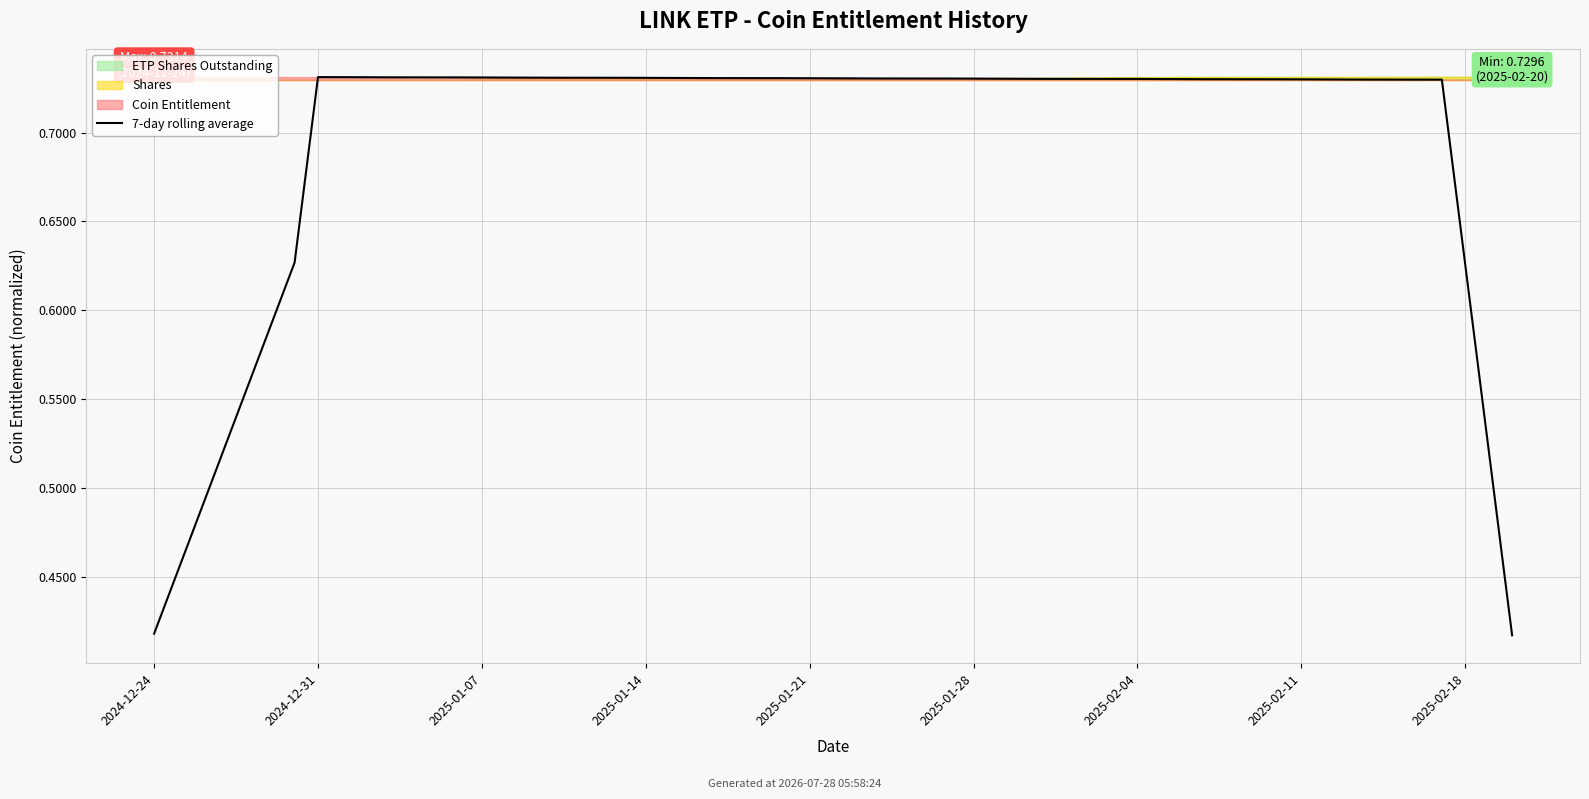

Is it true that the value at 2025-01-21 is 0.7?

True